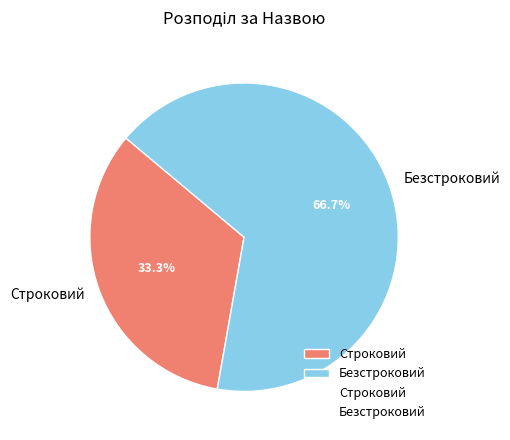

Approximately how many times larger is the value at Строковий compared to Безстроковий?

0.5